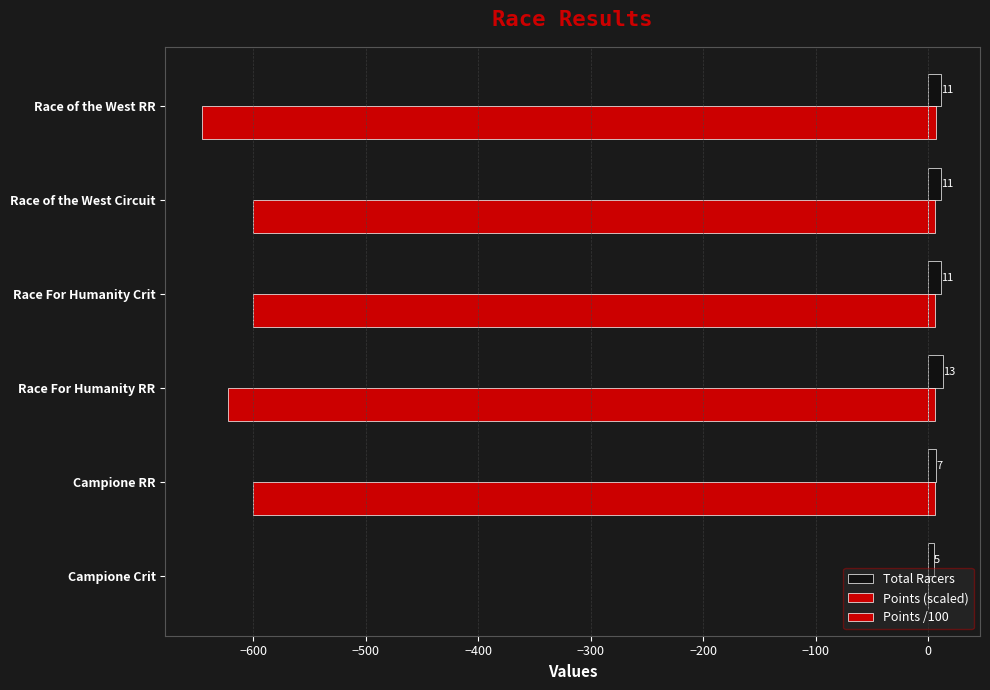

Count the number of categories in the chart.

6